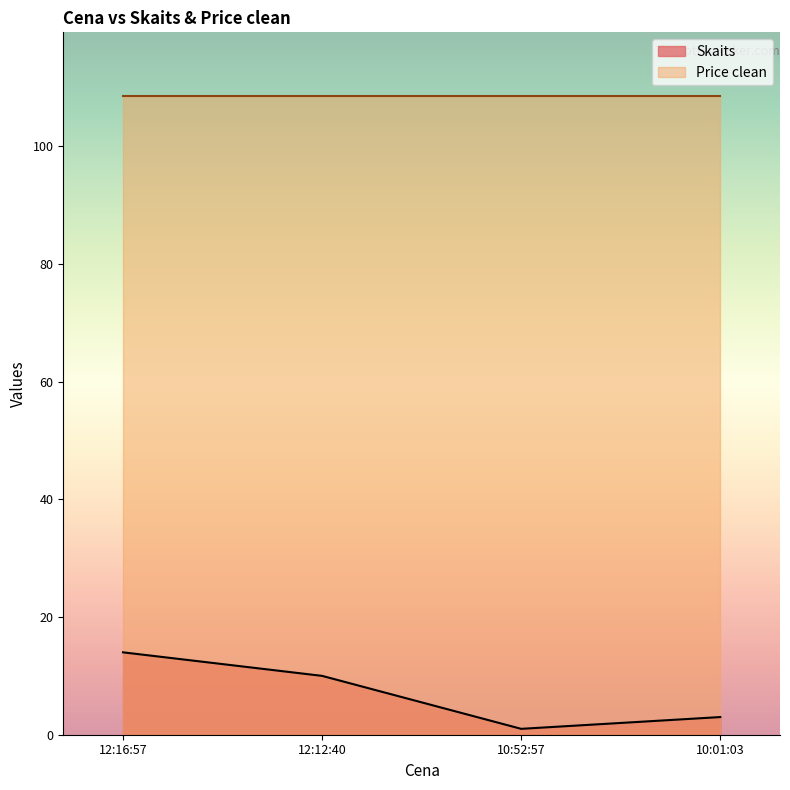

The chart shows a value of 1 at 10:52:57. True or false?

True